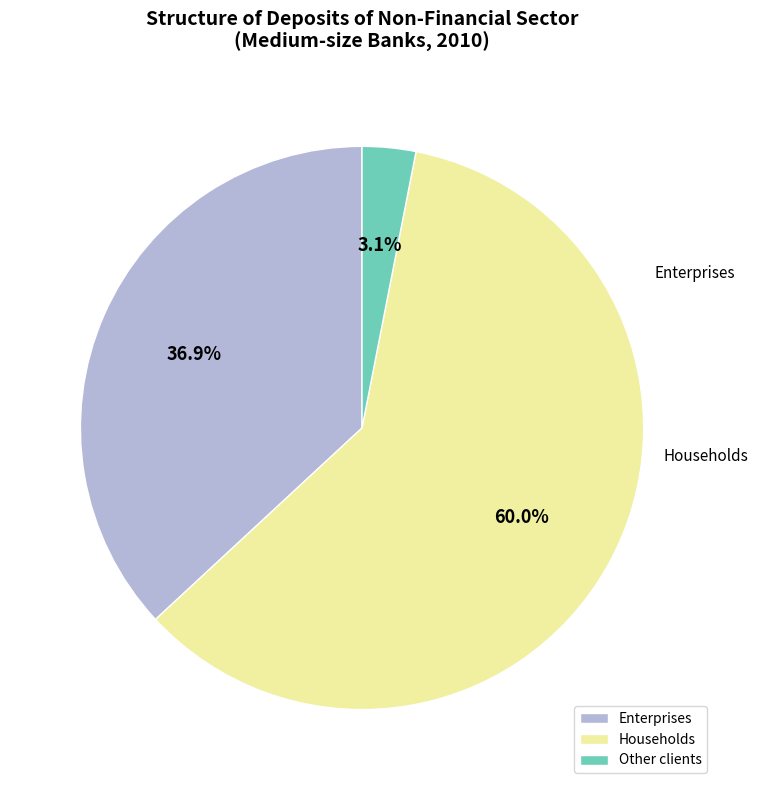

What percentage is NOT represented by Households?

40.0%